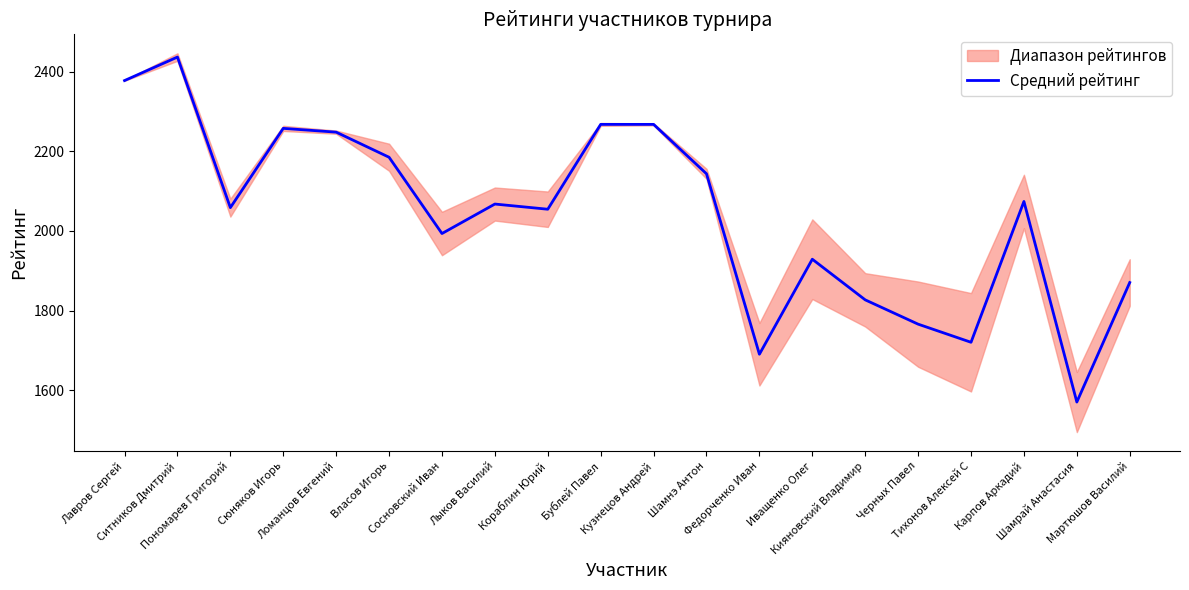

Count the number of values greater than 2067.

10